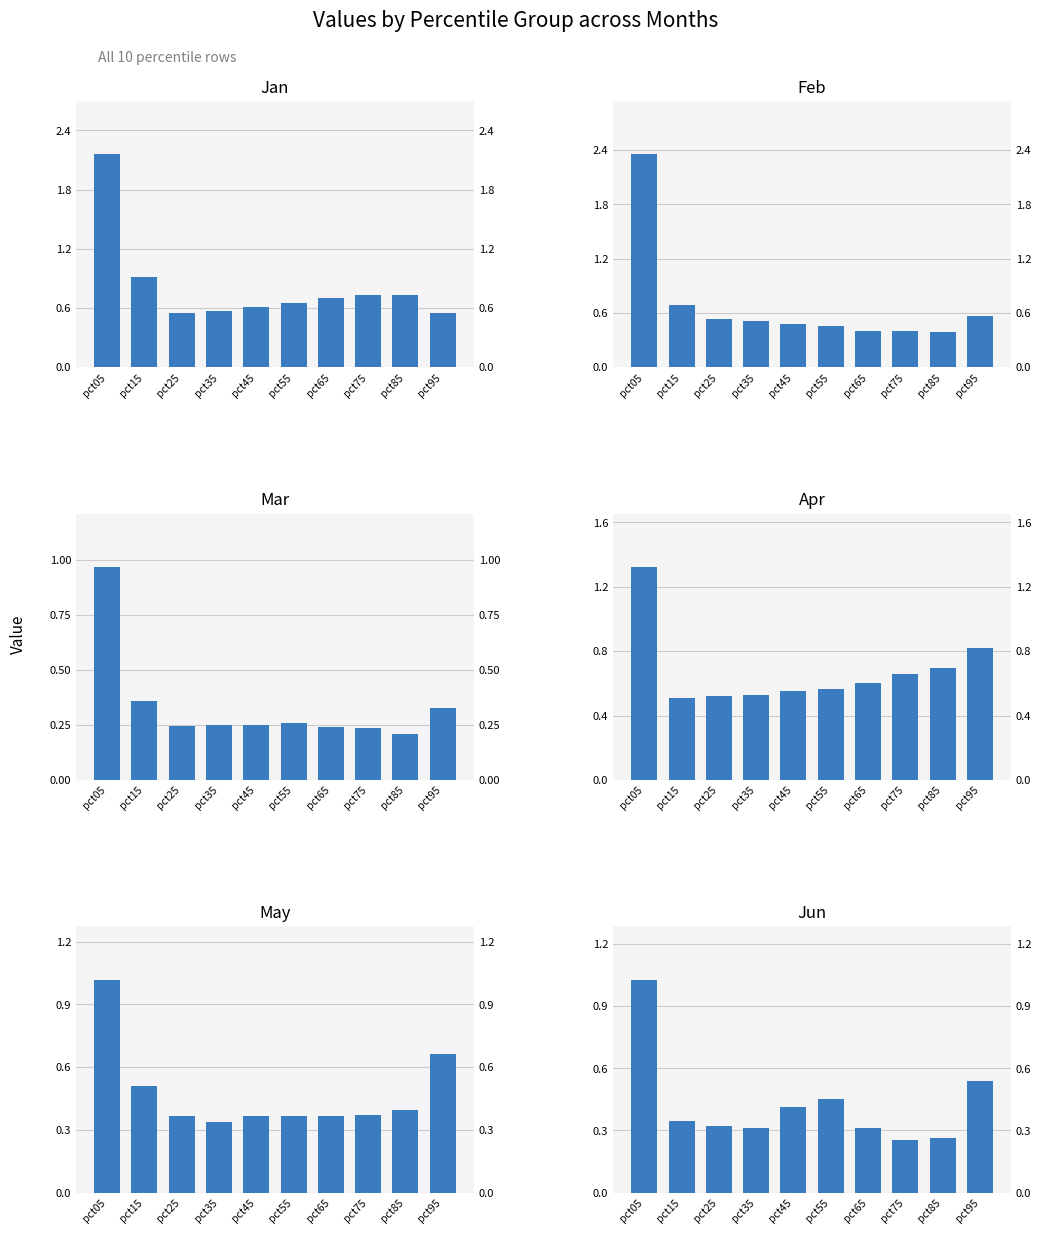

What is the value of the Jun bar at the 6th from the left?

0.5